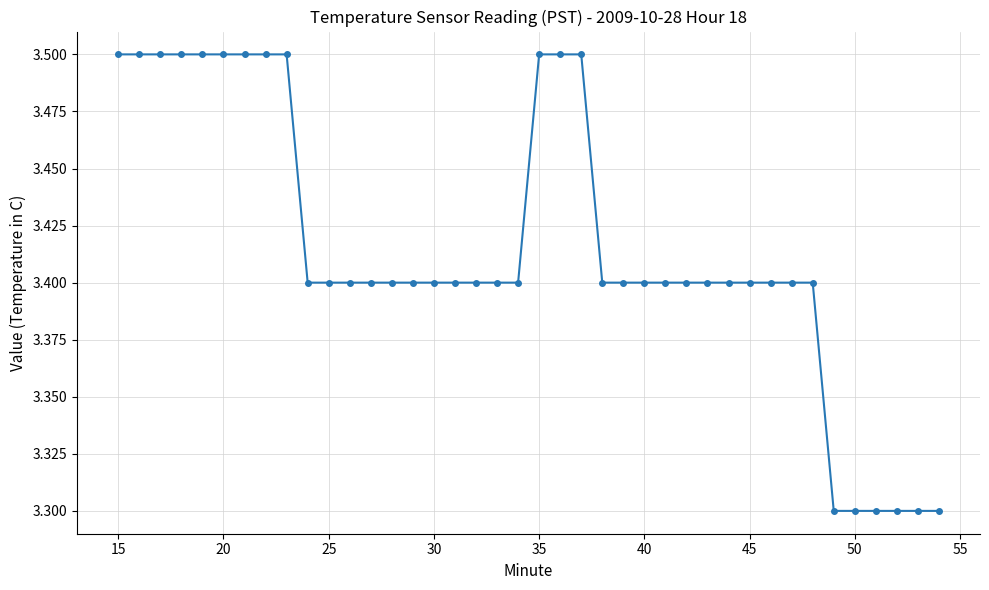

What is the value of the 18th point from the left?

3.4